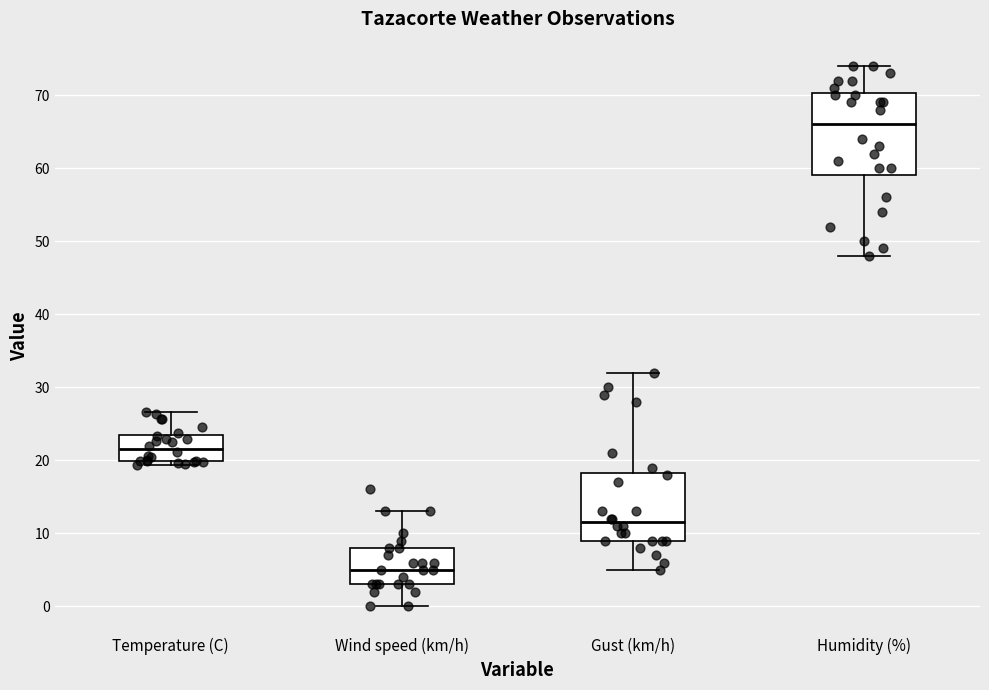

Which box has the highest median line?

Humidity (%)